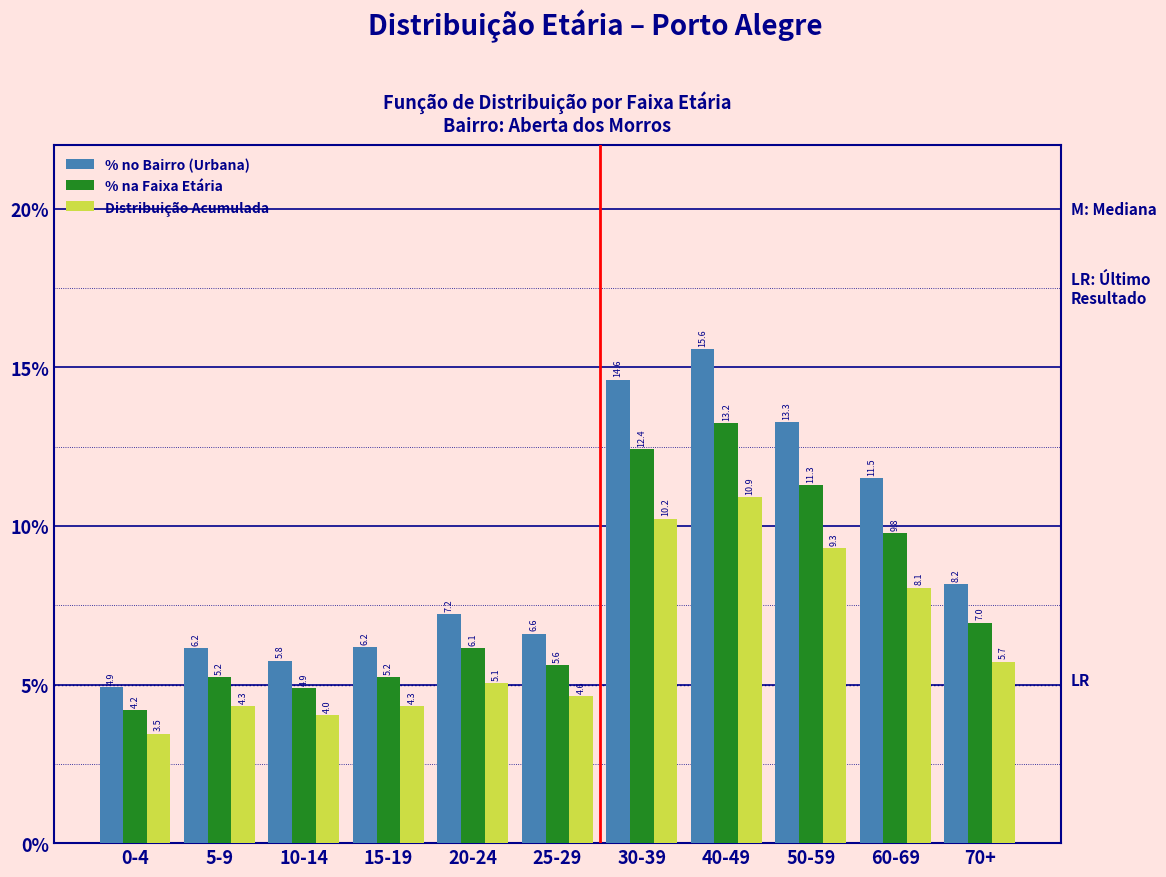

Reading left to right, transcribe all the data shown in this chart.

% no Bairro (Urbana): 0-4=4.9	5-9=6.2	10-14=5.8	15-19=6.2	20-24=7.2	25-29=6.6	30-39=14.6	40-49=15.6	50-59=13.3	60-69=11.5	70+=8.2
% na Faixa Etária: 0-4=4.2	5-9=5.2	10-14=4.9	15-19=5.2	20-24=6.1	25-29=5.6	30-39=12.4	40-49=13.2	50-59=11.3	60-69=9.8	70+=7.0
Distribuição Acumulada: 0-4=3.5	5-9=4.3	10-14=4.0	15-19=4.3	20-24=5.1	25-29=4.6	30-39=10.2	40-49=10.9	50-59=9.3	60-69=8.1	70+=5.7